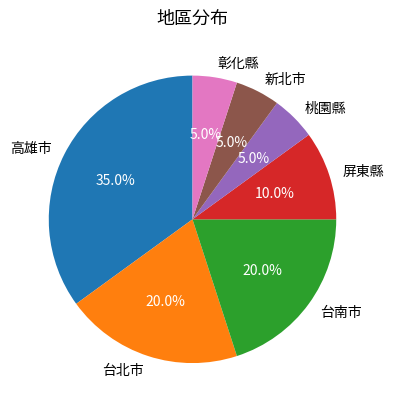

The 高雄市 slice represents 48% of the pie. True or false?

False